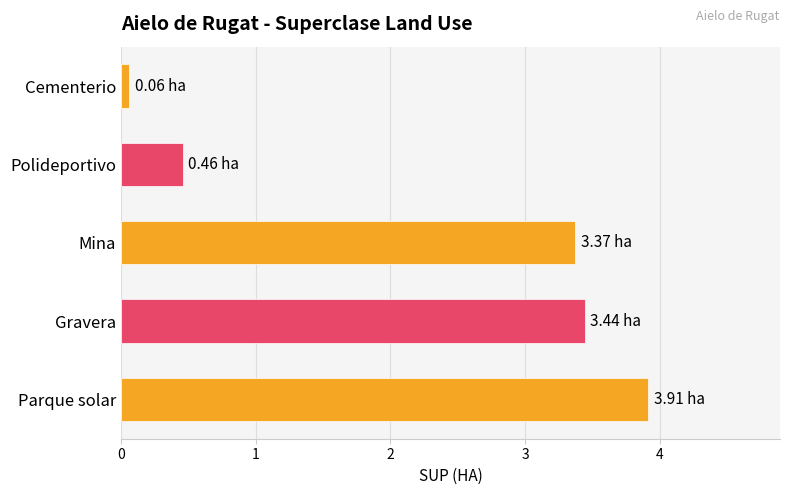

Between Parque solar and Gravera, which is larger?

Parque solar